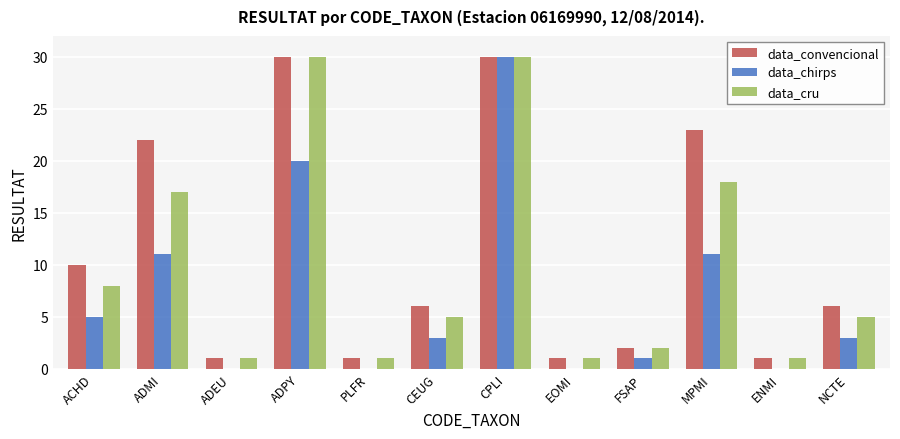

How many series are shown in this chart?

3